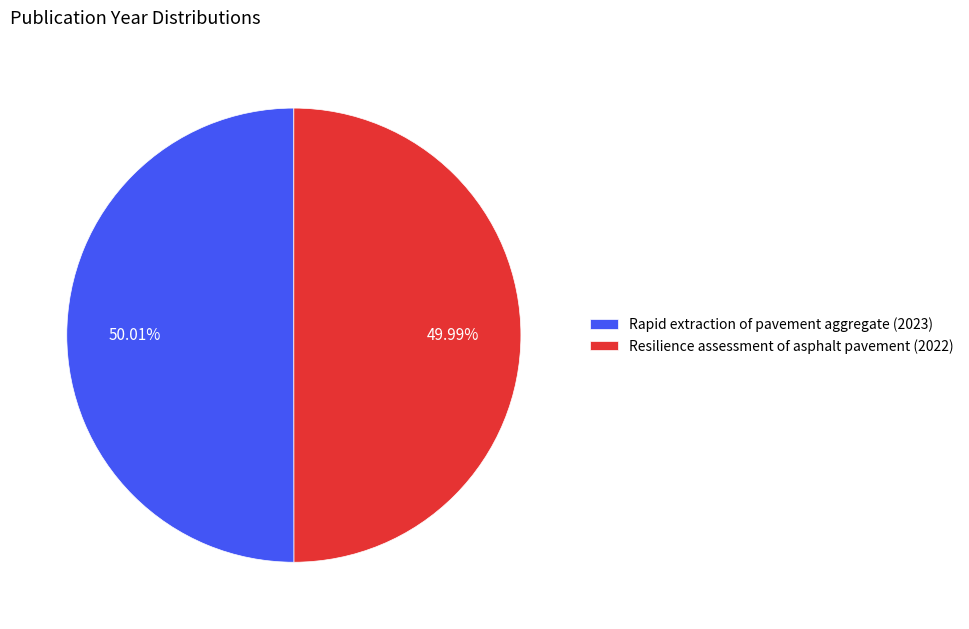

What is the ratio of the value at Resilience assessment of asphalt pavement (2022) to the value at Rapid extraction of pavement aggregate (2023)?

1.0